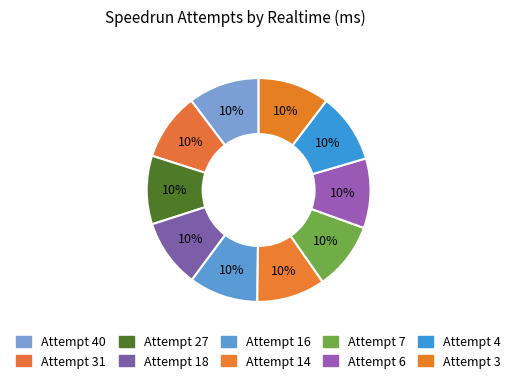

How many slices are in this pie chart?

10